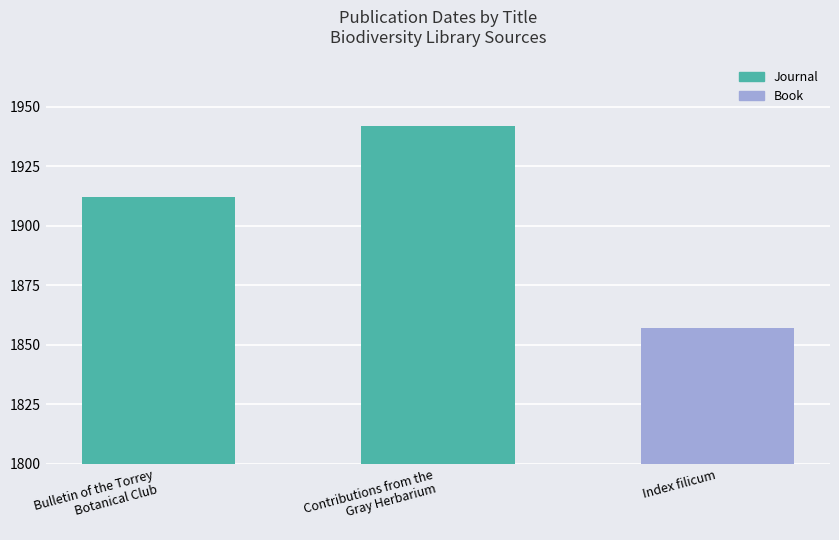

Rank the categories by value from lowest to highest.

Index filicum, Bulletin of the Torrey
Botanical Club, Contributions from the
Gray Herbarium